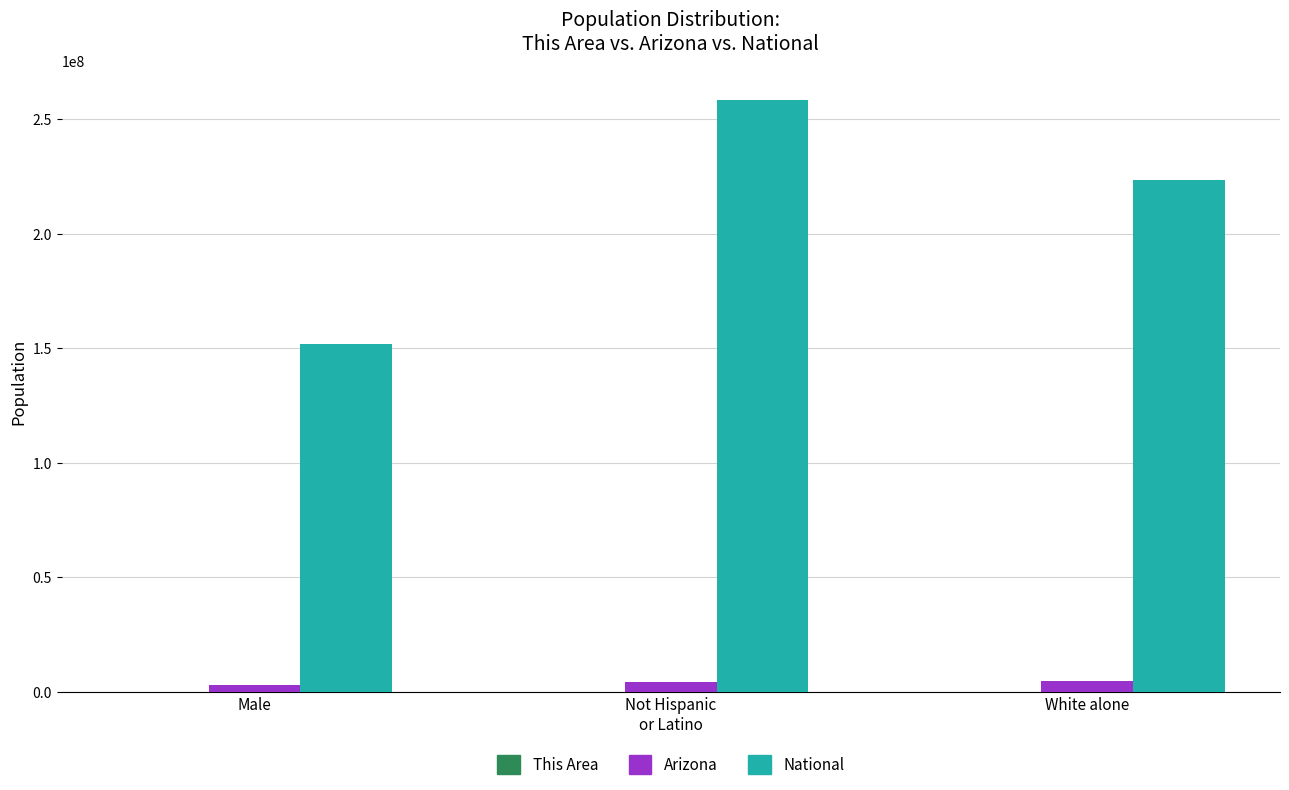

Which series has the largest total across all categories?

National